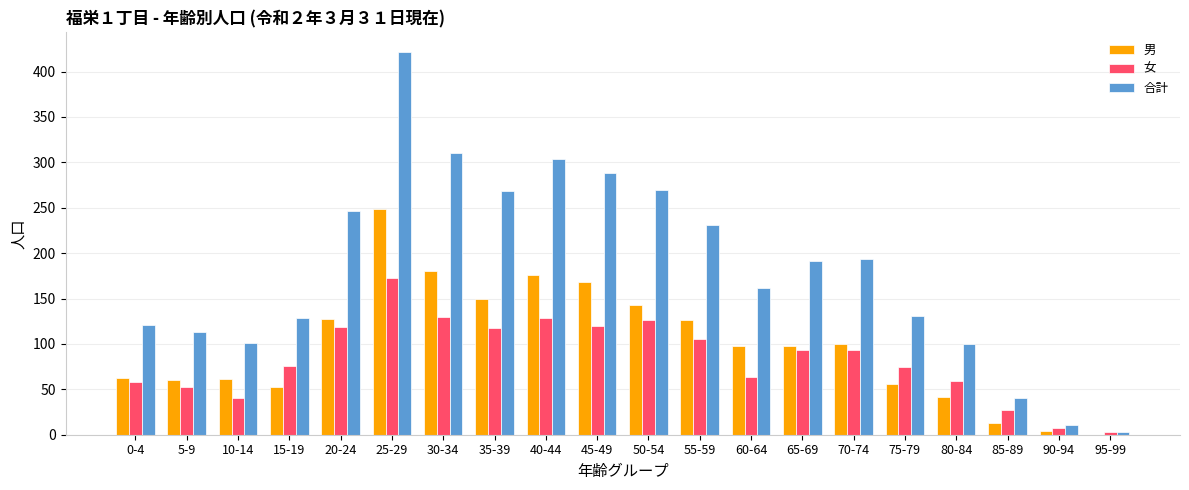

How many groups of bars are there?

20